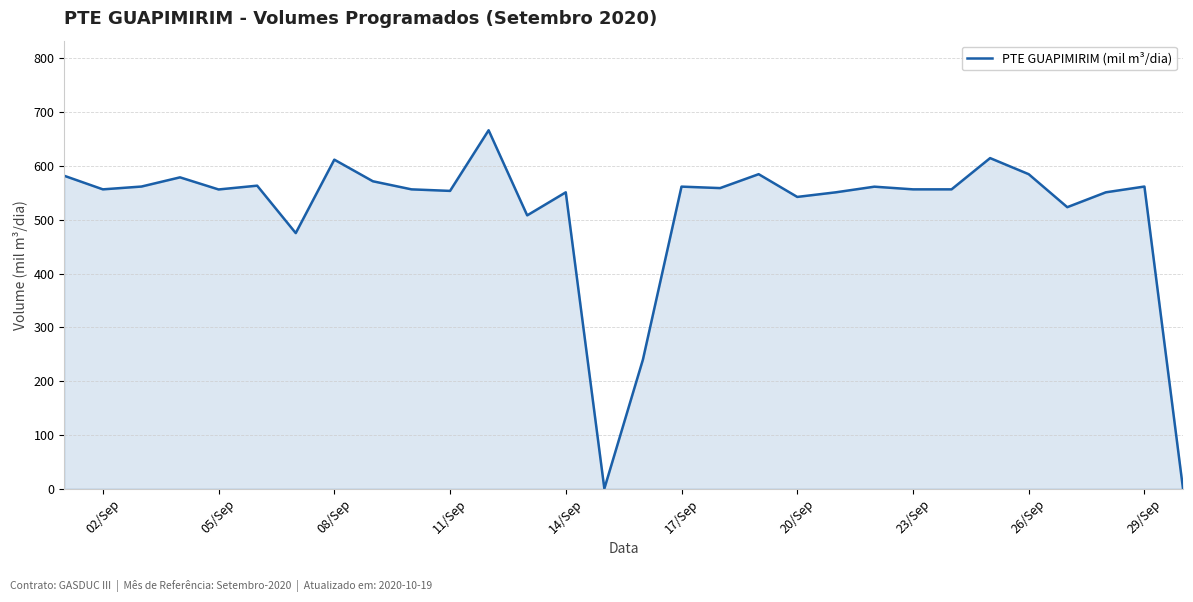

What is the greatest value displayed?

666.4